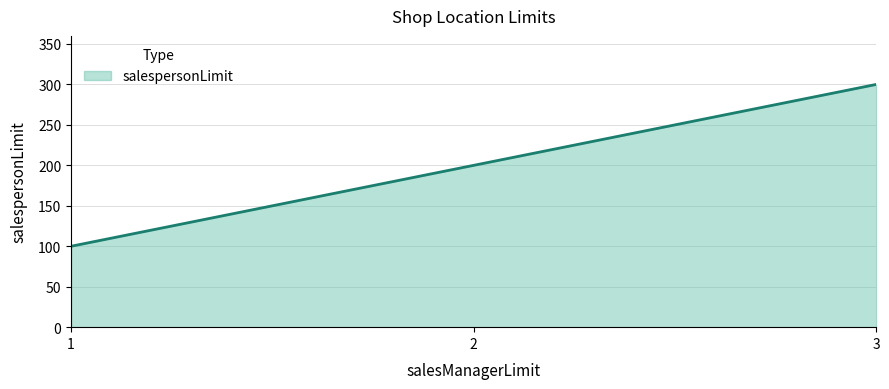

True or false: the data shows 200 at 2.

True